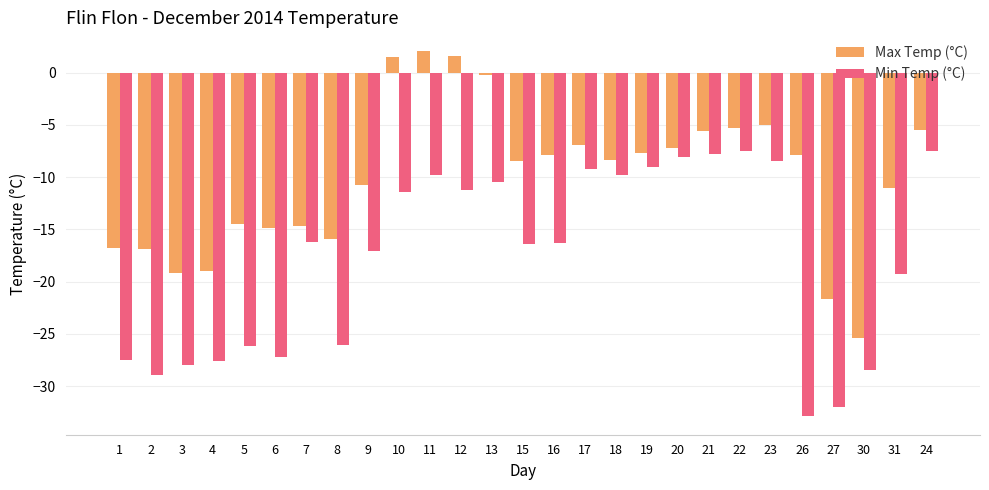

Which series has the largest total across all categories?

Max Temp (°C)